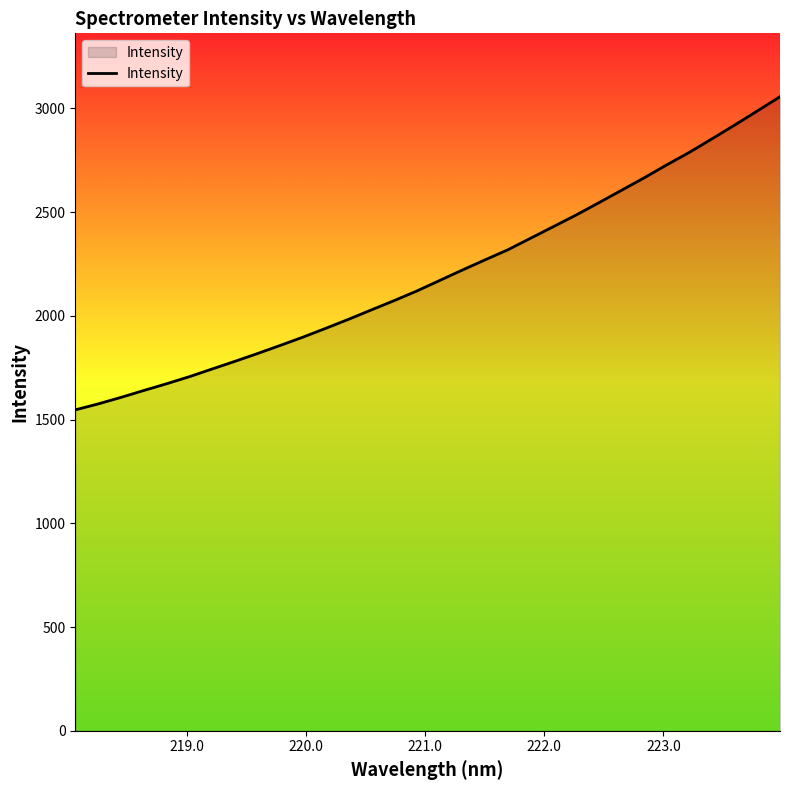

What is the maximum value shown in the chart?

3056.4